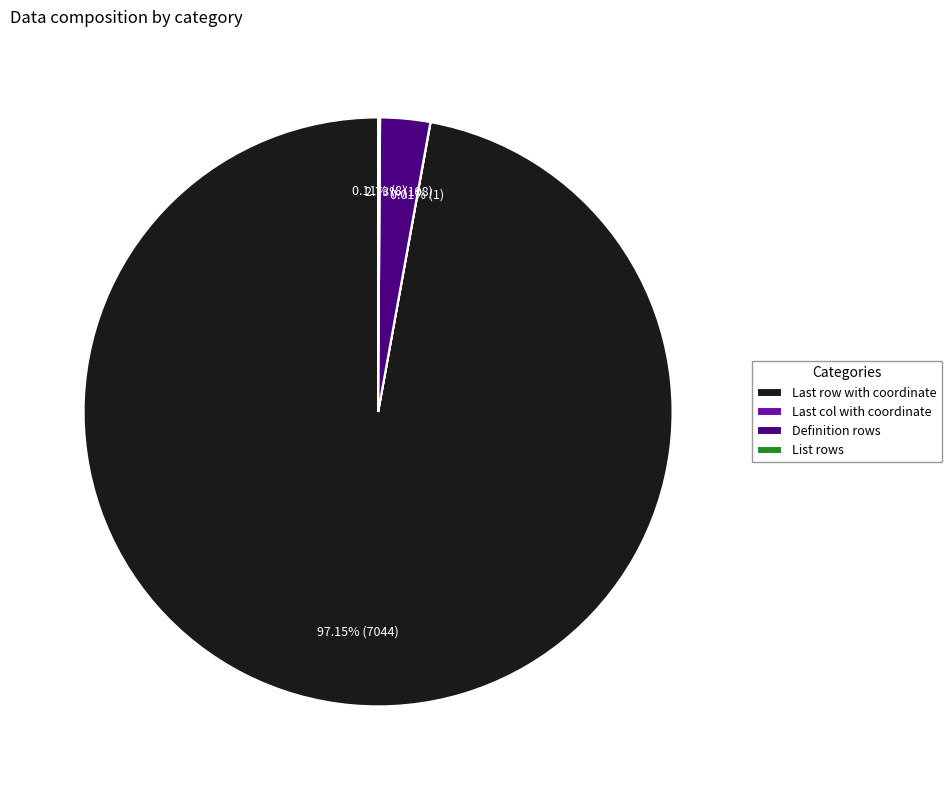

What is the majority slice?

Last row with coordinate